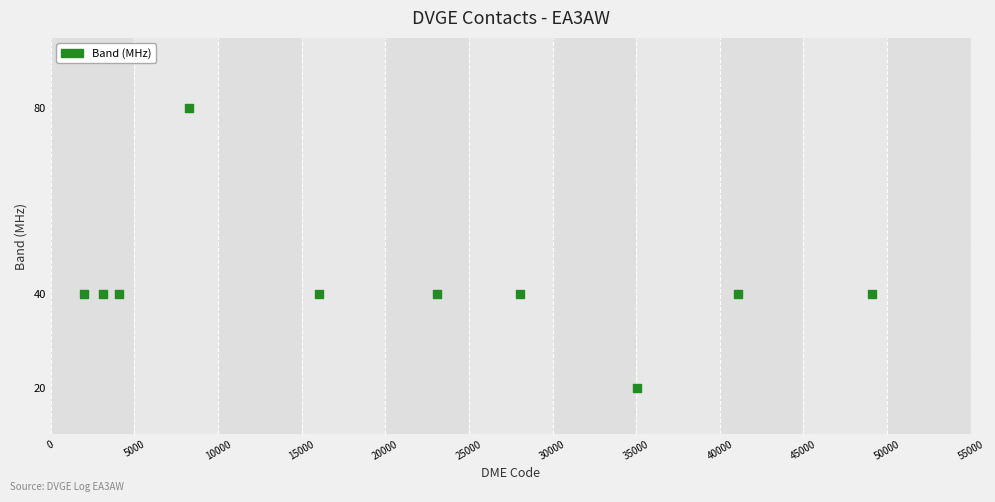

What is the range of X values (max minus min)?

47066